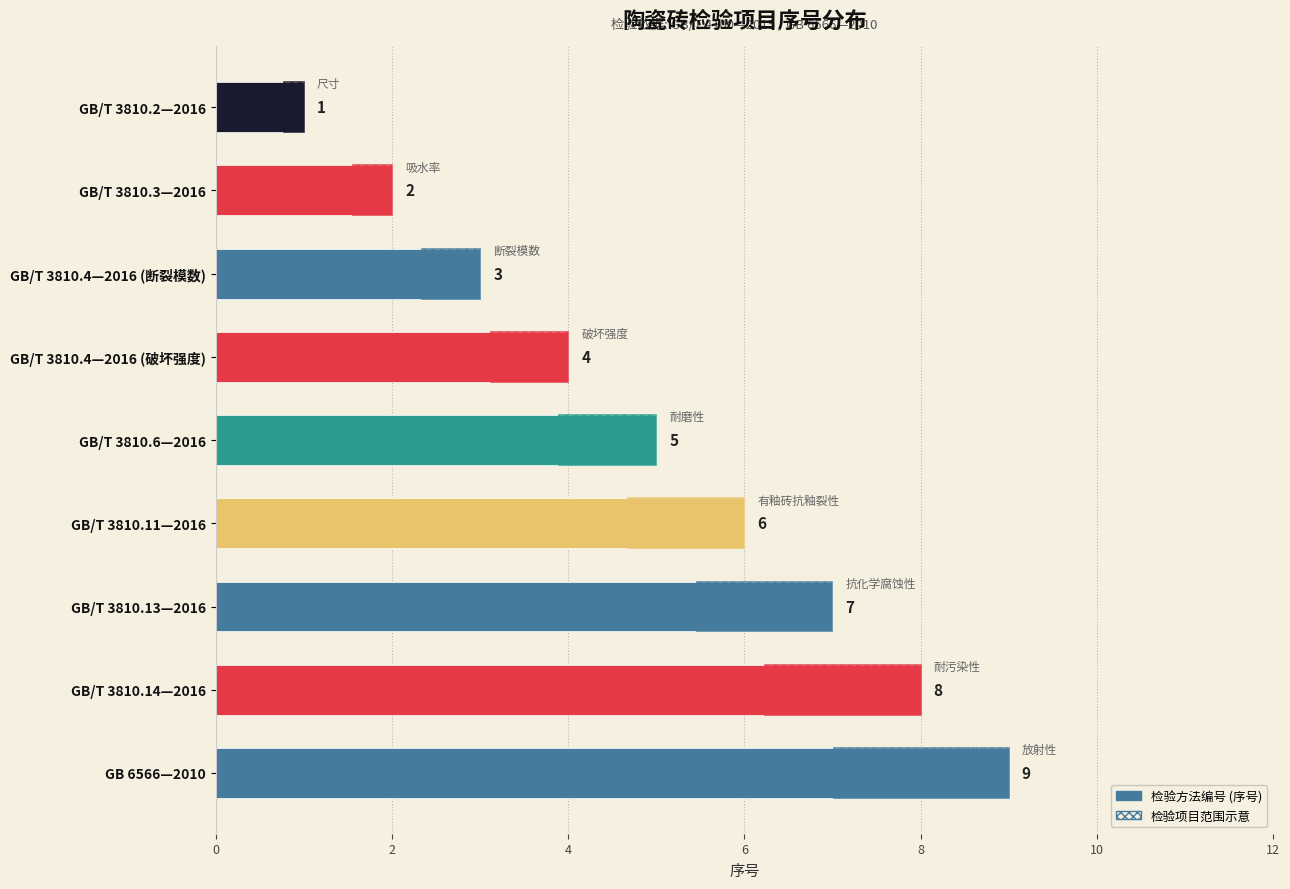

How many data points are above 5?

4